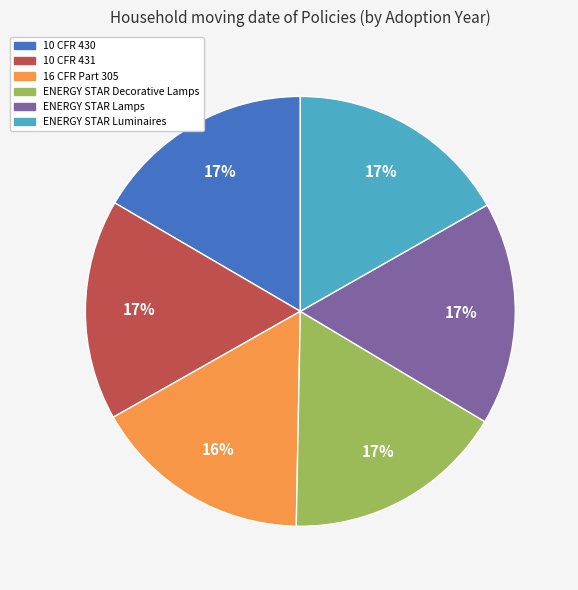

True or false: ENERGY STAR Decorative Lamps accounts for 30% of the total.

False